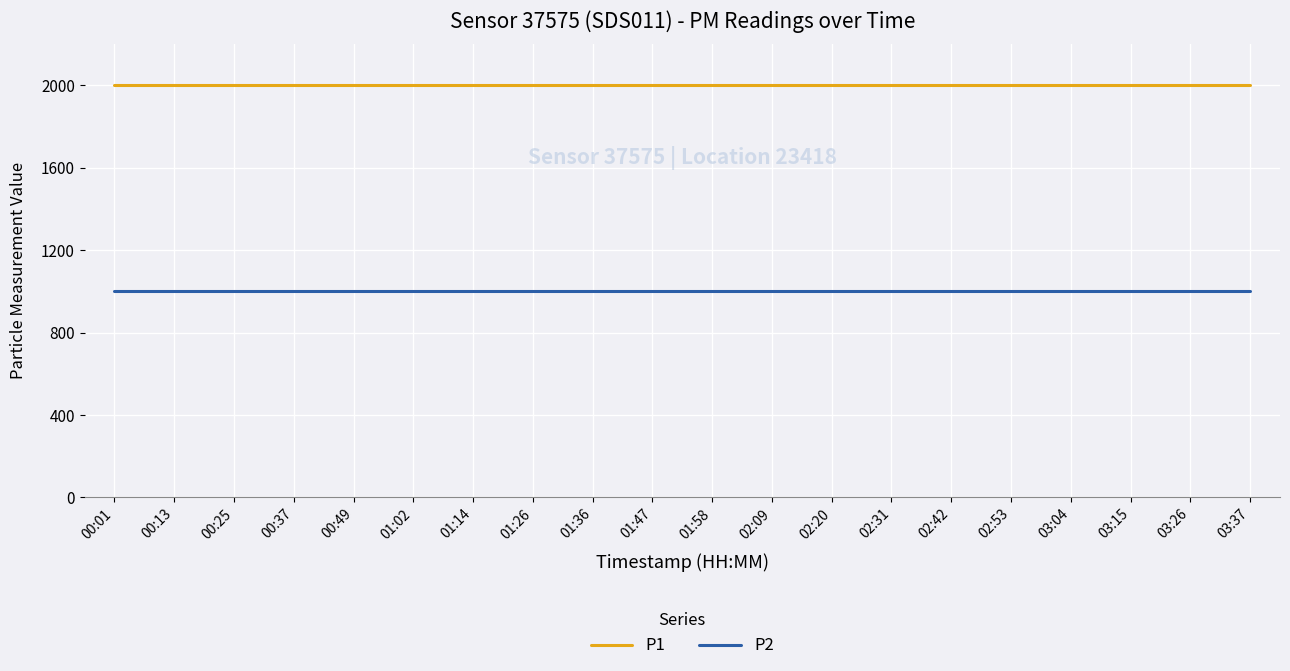

What is the minimum value shown in the chart?

999.9